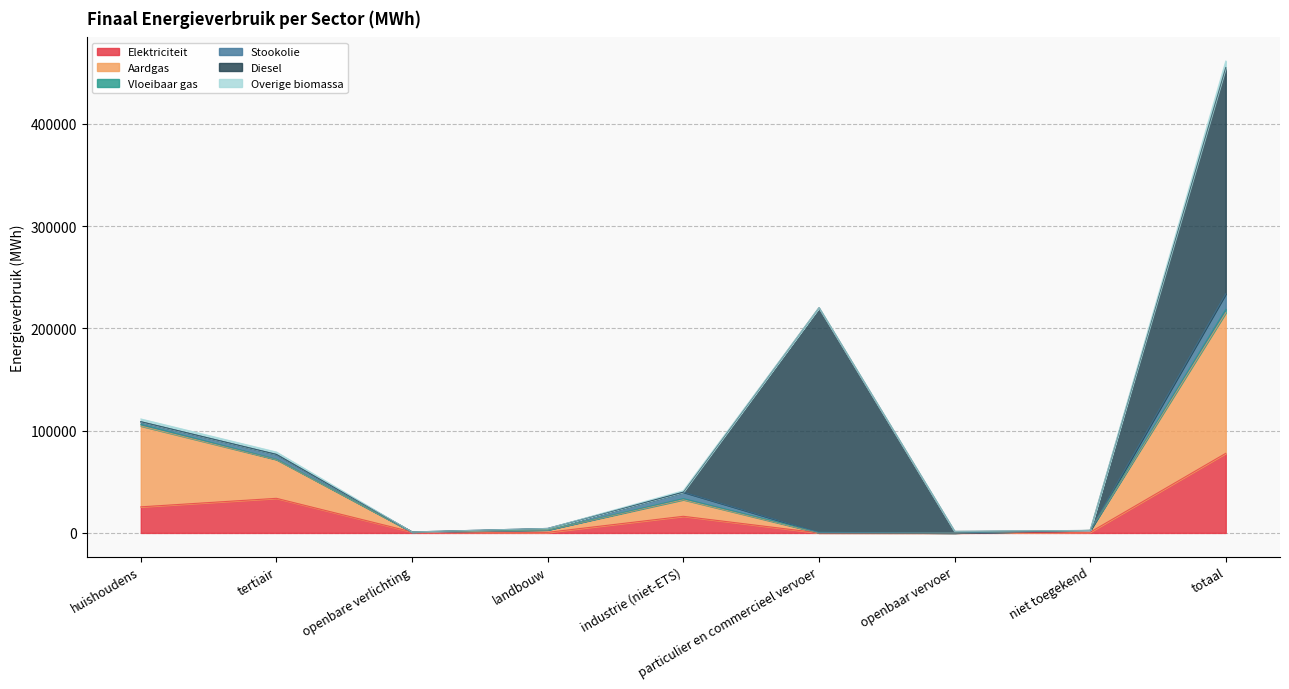

At which category is the sum across all series the highest?

totaal